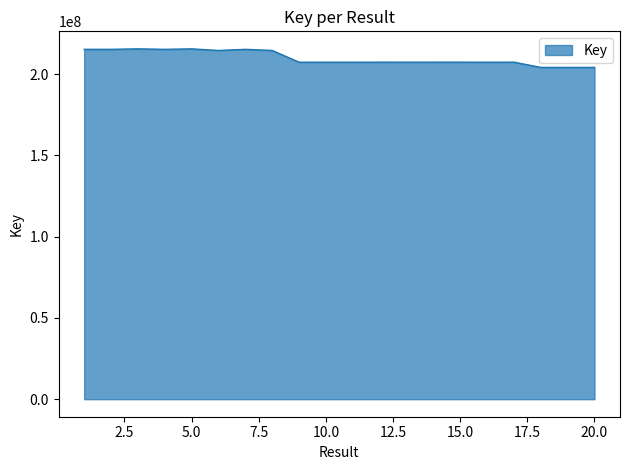

What is the difference between the maximum and minimum values?

11398804